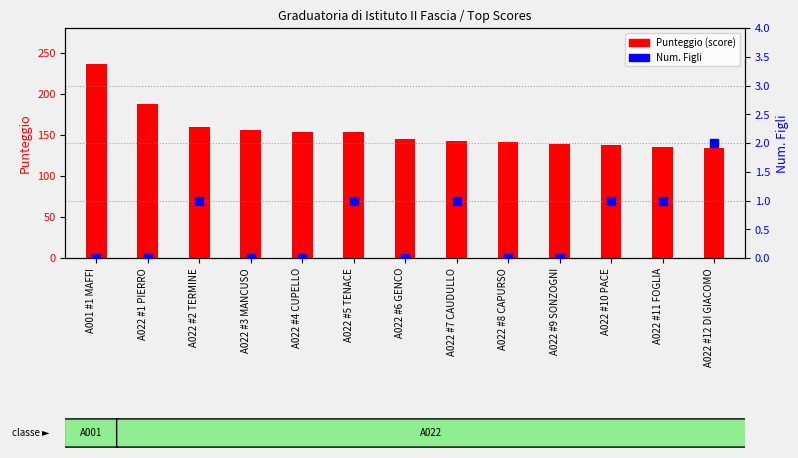

At how many categories does at least one series exceed 119?

13